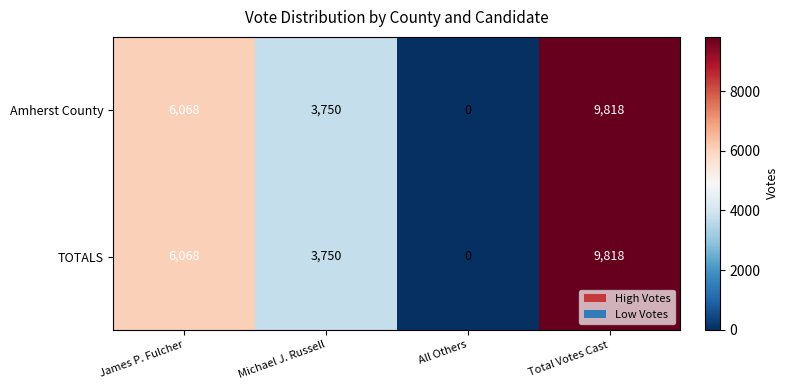

Count the Amherst County values in the range 3750 to 9818.

3